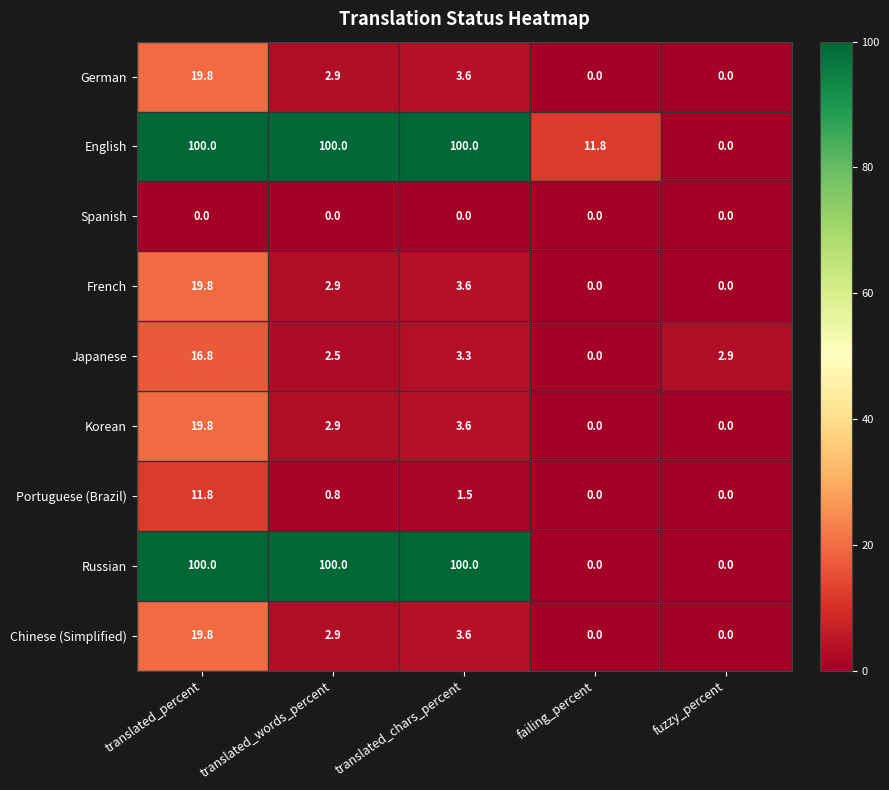

At which label does German reach its peak?

translated_percent